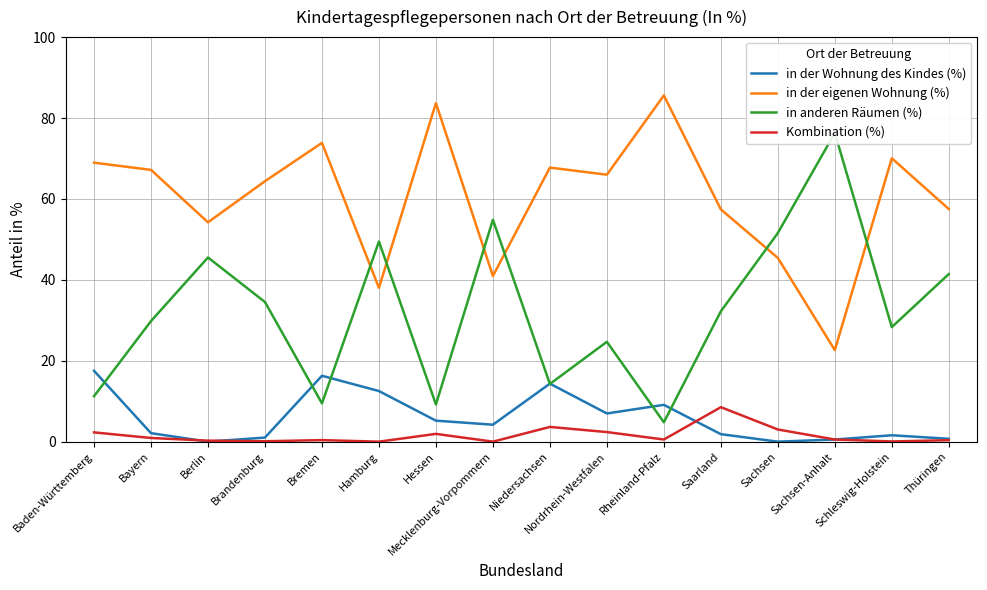

At Baden-Württemberg, list the series in order from largest to smallest.

in der eigenen Wohnung (%), in der Wohnung des Kindes (%), in anderen Räumen (%), Kombination (%)